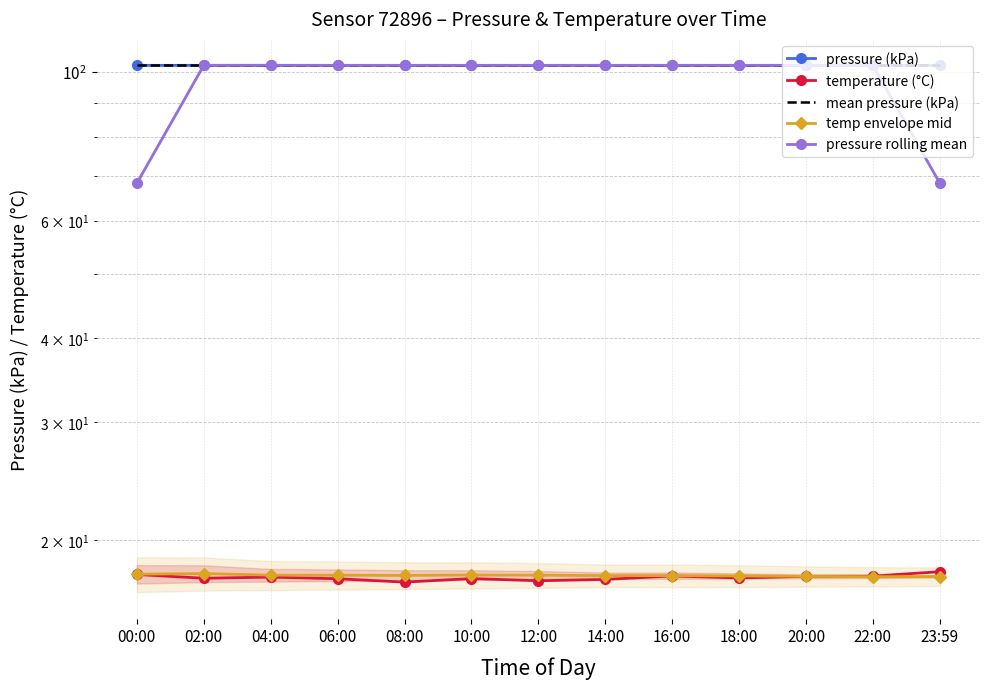

What is the sum of the temp envelope mid values at 10:00 and 20:00?

35.4